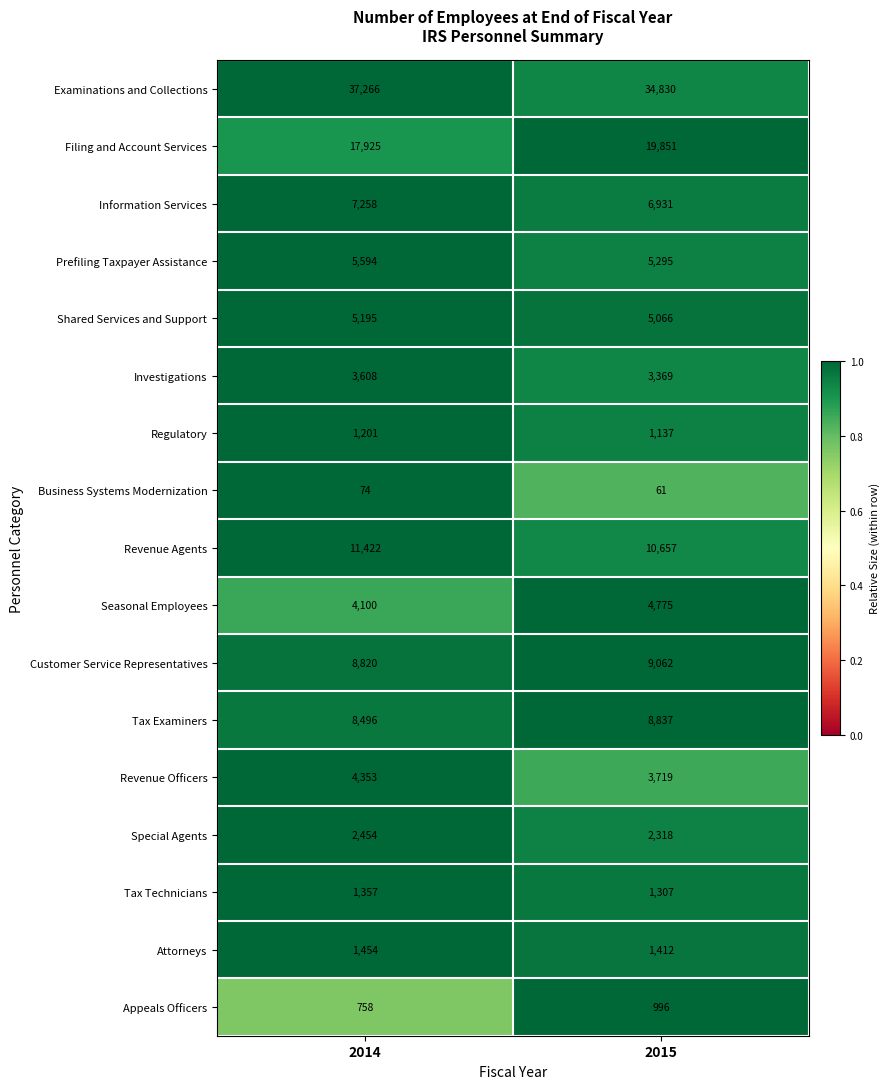

Which series changed the most between 2014 and 2015?

Examinations and Collections